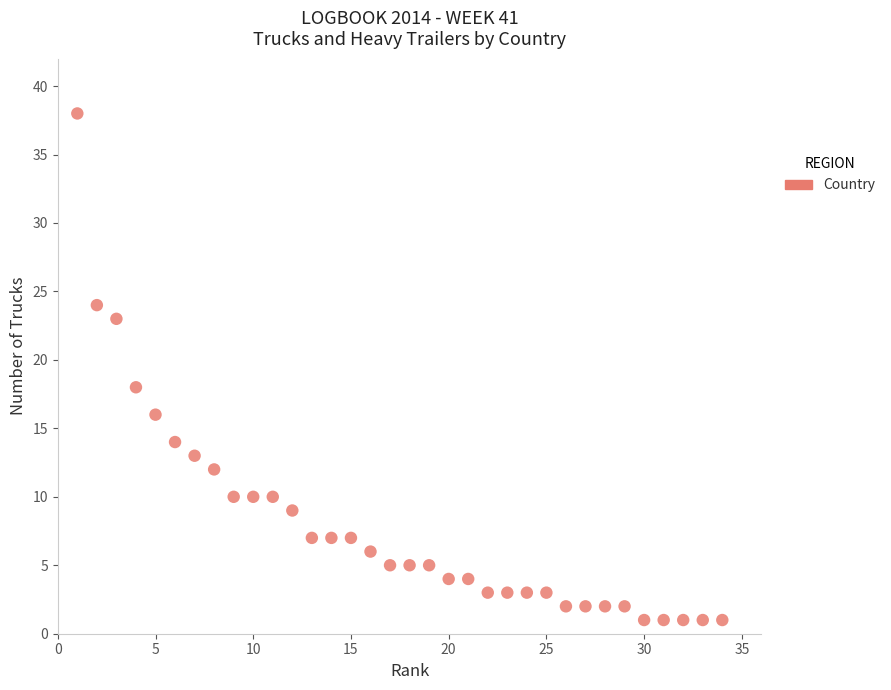

What Y value in the scatter plot is closest to 19?

18